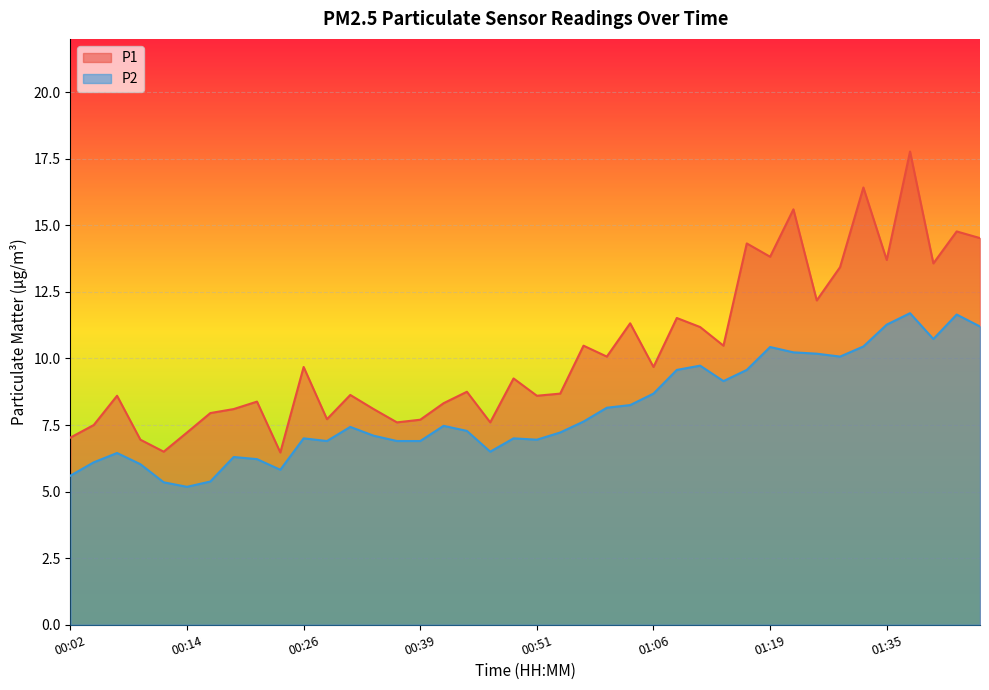

True or false: P1 and P2 cross at least once.

False